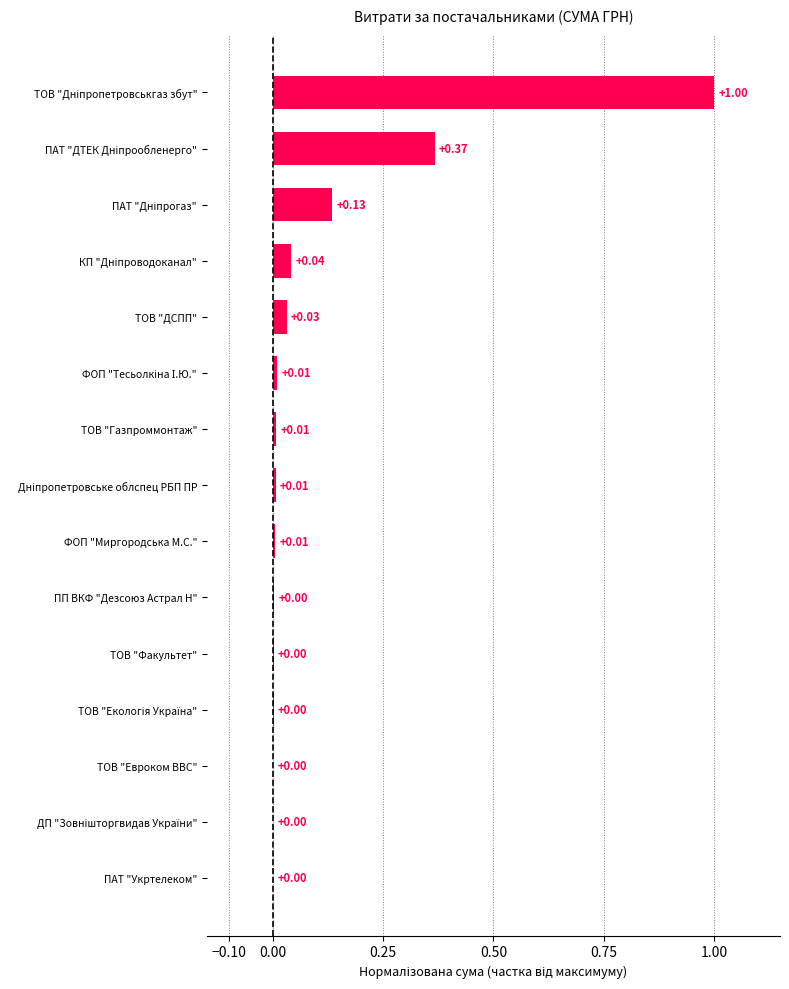

What is the sum of all values?

1.6